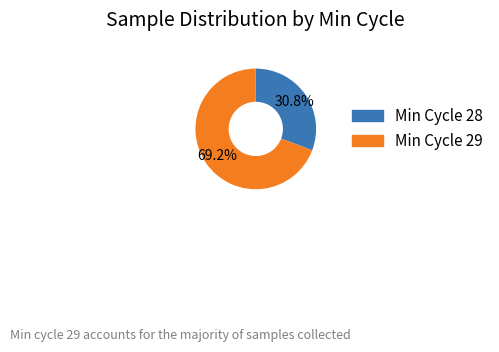

Is there any slice that represents more than half of the pie?

Yes